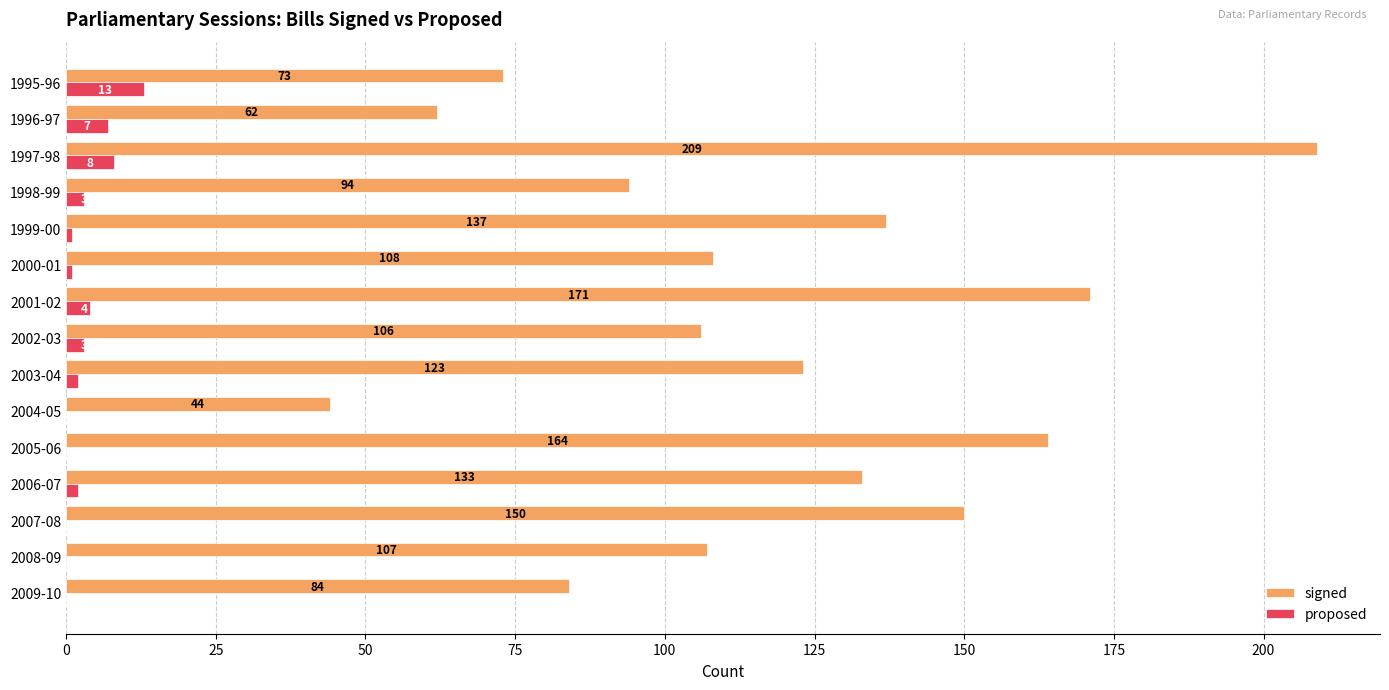

Count the number of categories in the chart.

15